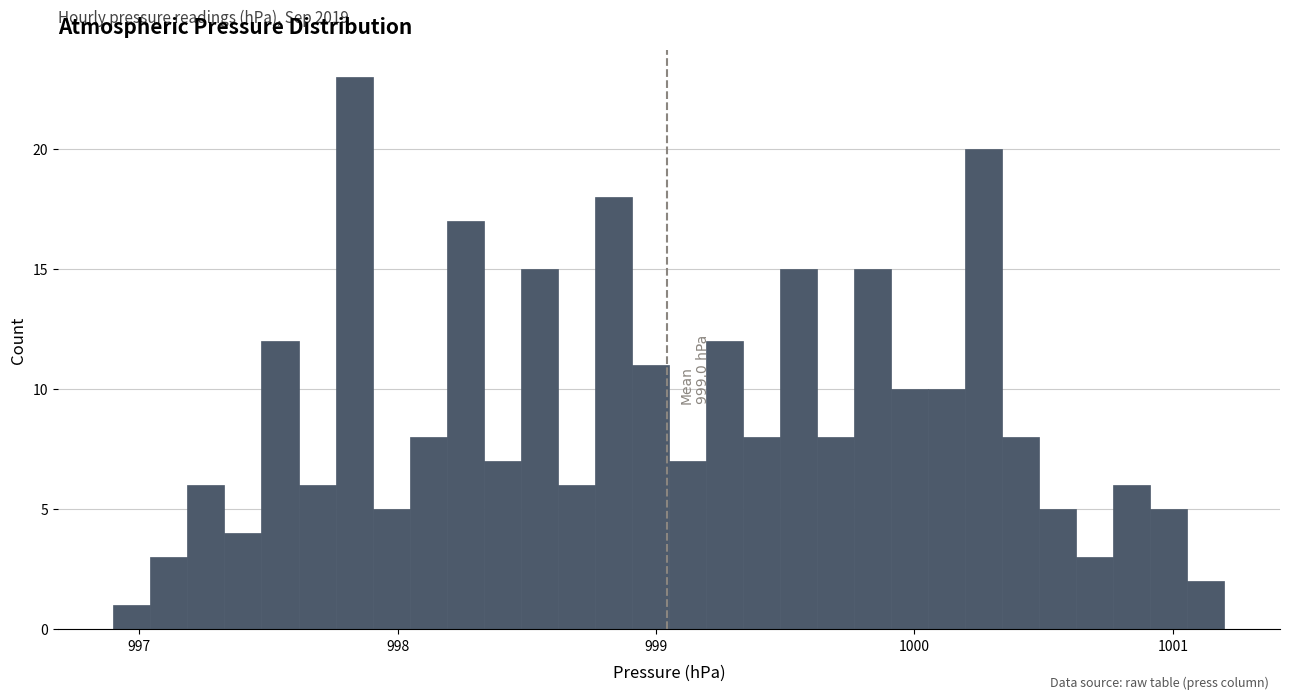

Read against the x-axis, roughly where is the centre of the tallest bar?

997.8